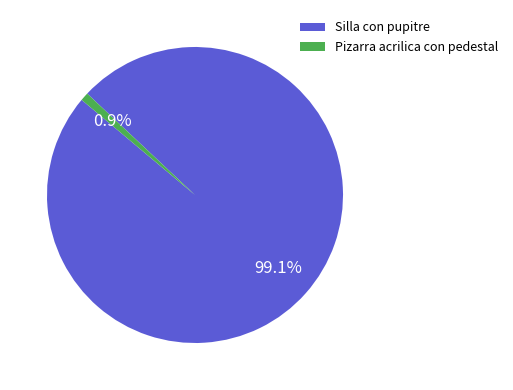

True or false: Silla con pupitre accounts for 85% of the total.

False